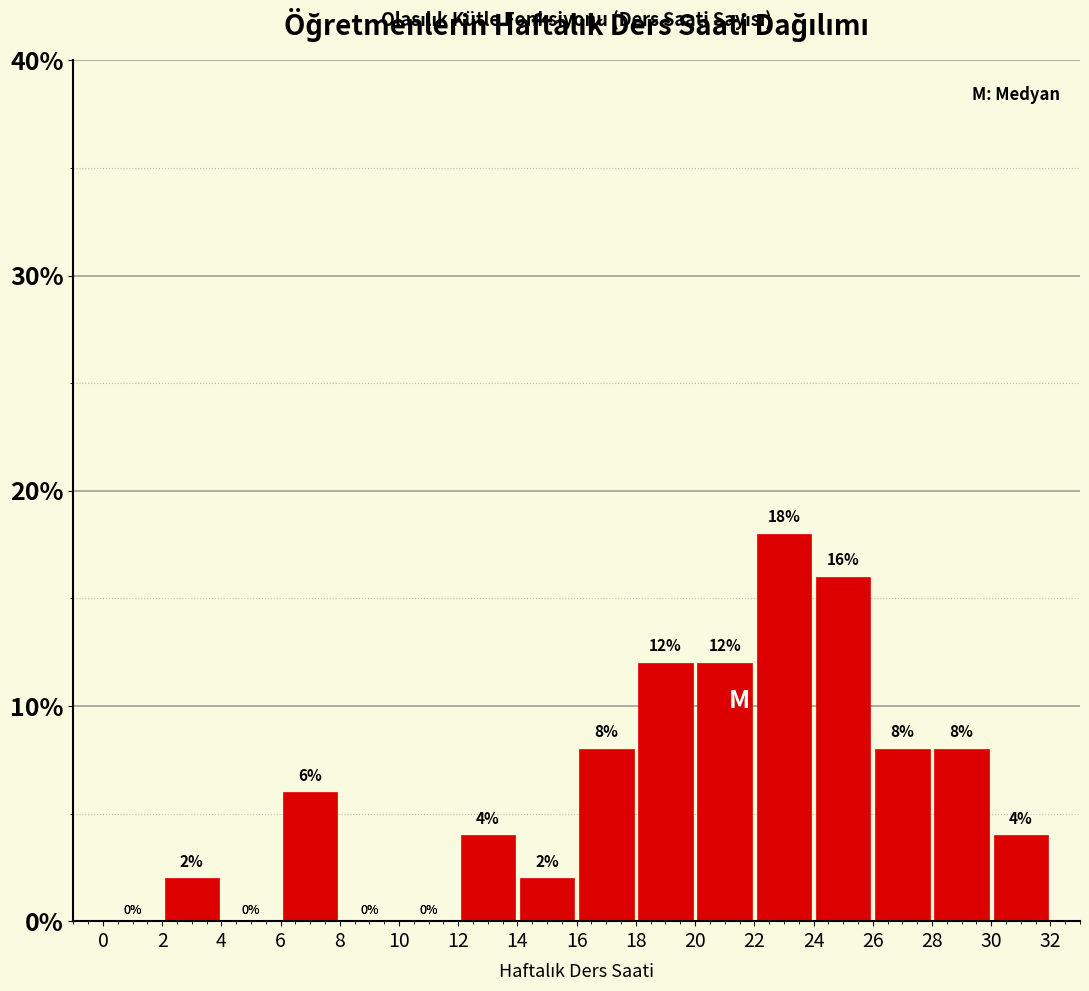

How tall is the bar that spans 14 to 16 on the x-axis?

2